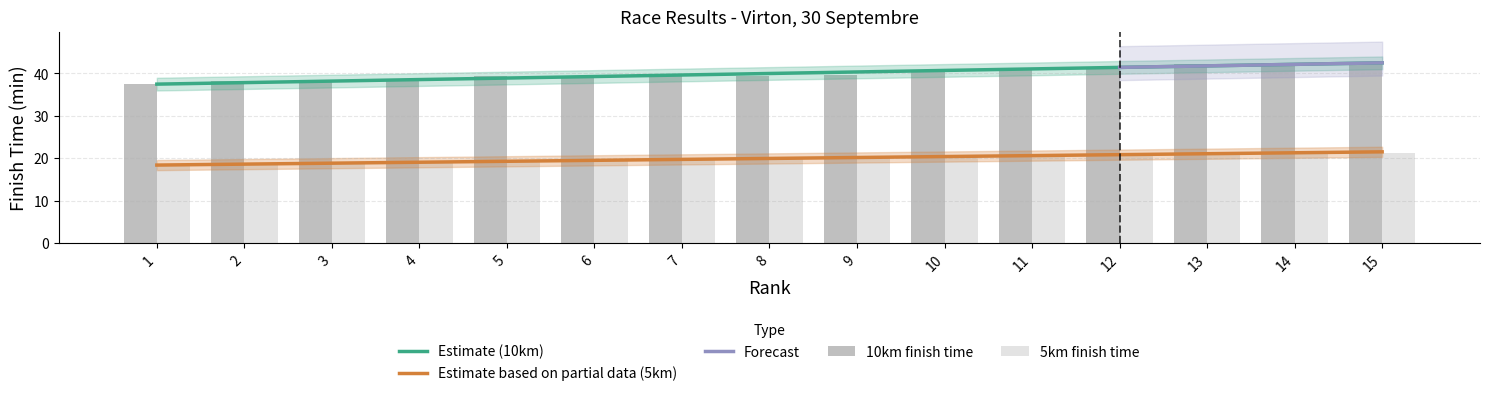

The value at 2 is 6.3. True or false?

False